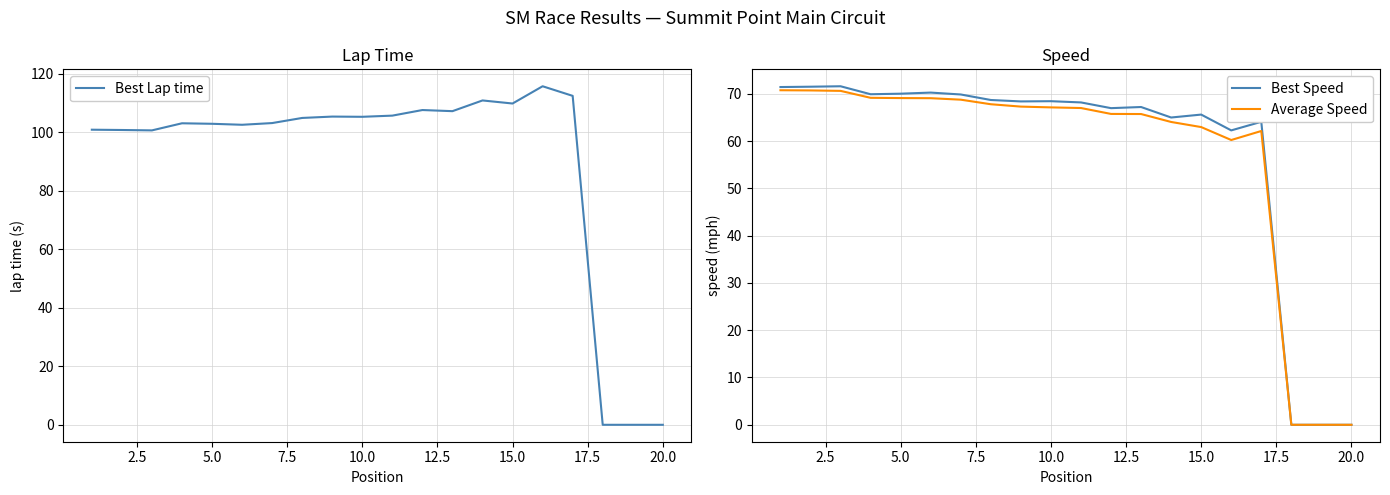

What are all the series names shown in the legend?

Best Lap time, Best Speed, Average Speed